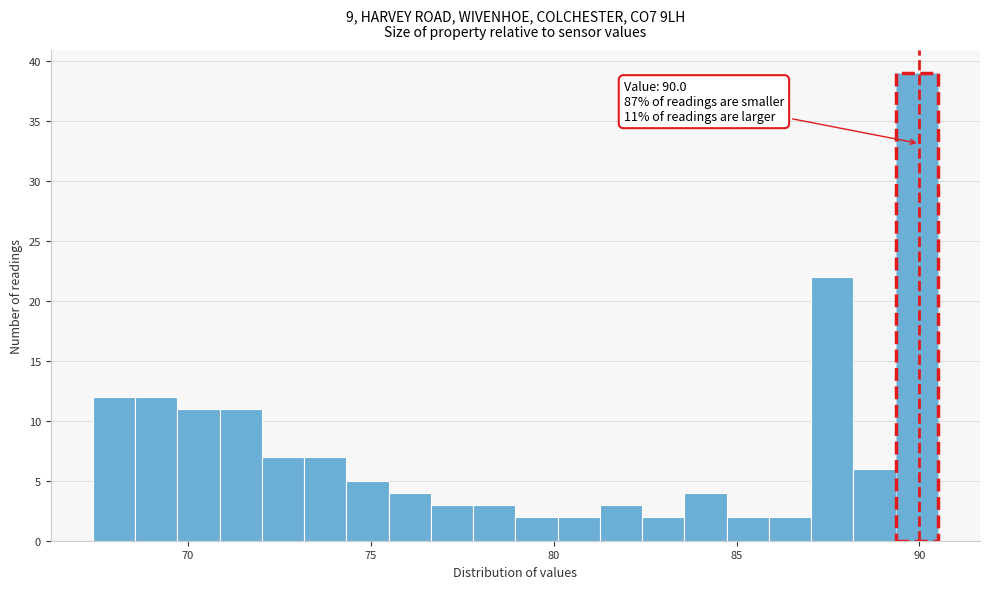

Around what value on the x-axis is the tallest bar? Give the approximate position of its centre, as read against the axis.

90.0